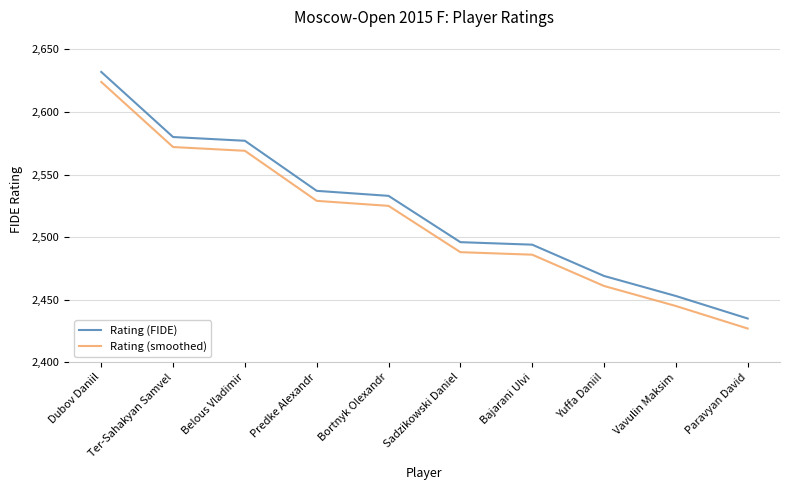

Reading left to right, list all the values displayed in this chart.

Rating (FIDE): 2632	2580	2577	2537	2533	2496	2494	2469	2453	2435
Rating (smoothed): 2624	2572	2569	2529	2525	2488	2486	2461	2445	2427